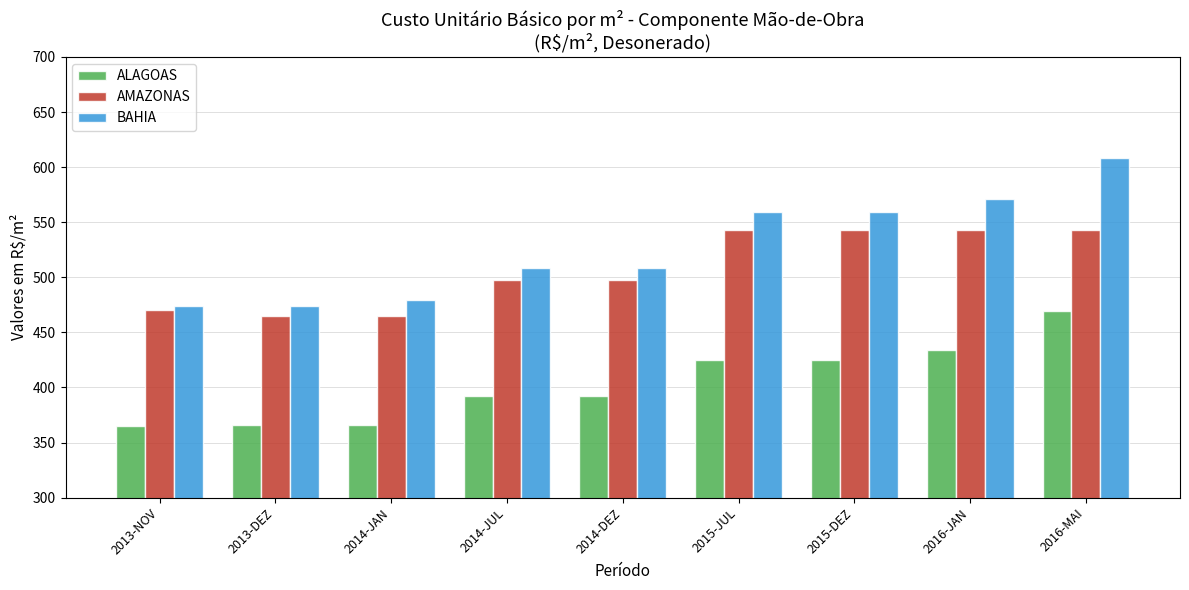

What is the approximate value of ALAGOAS at 2014-DEZ?

391.9